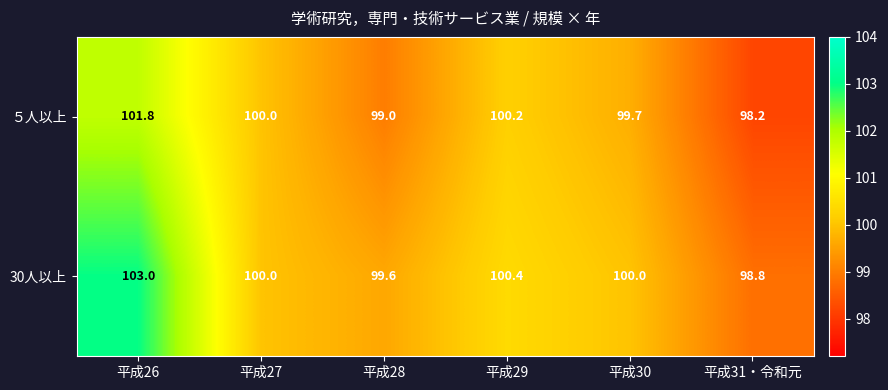

At which category is the sum across all series the highest?

平成26